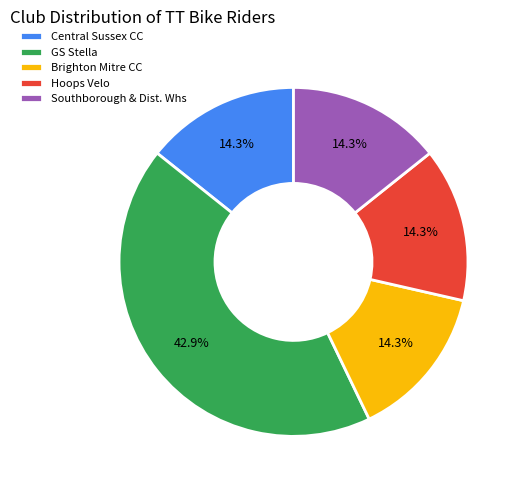

Which has a higher value, Brighton Mitre CC or GS Stella?

GS Stella